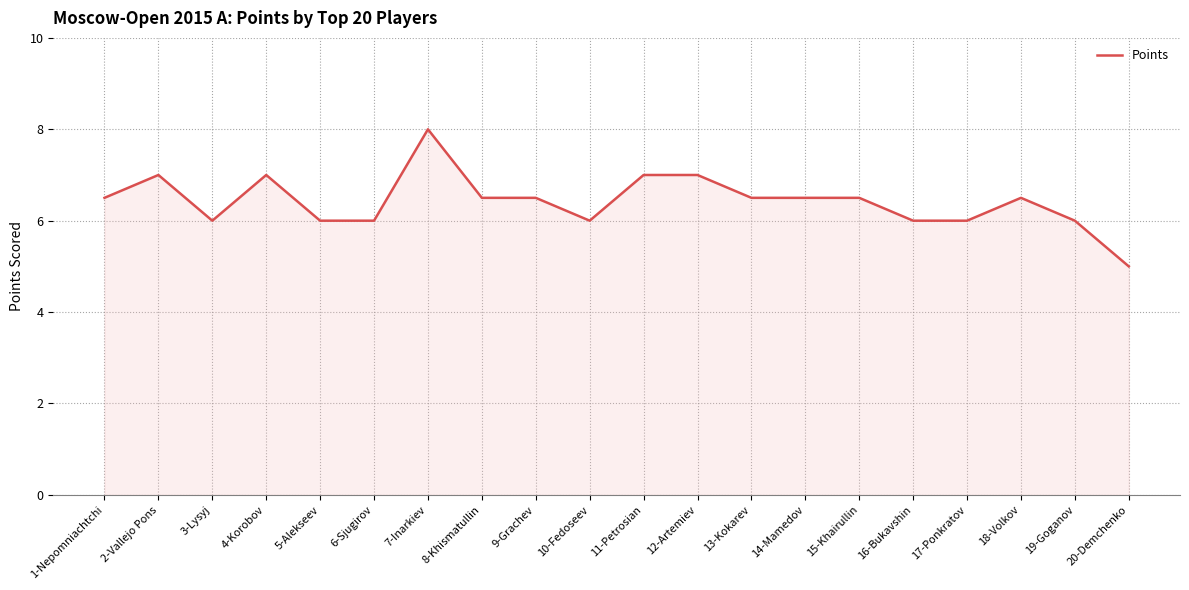

Read the value at 2-Vallejo Pons.

7.0